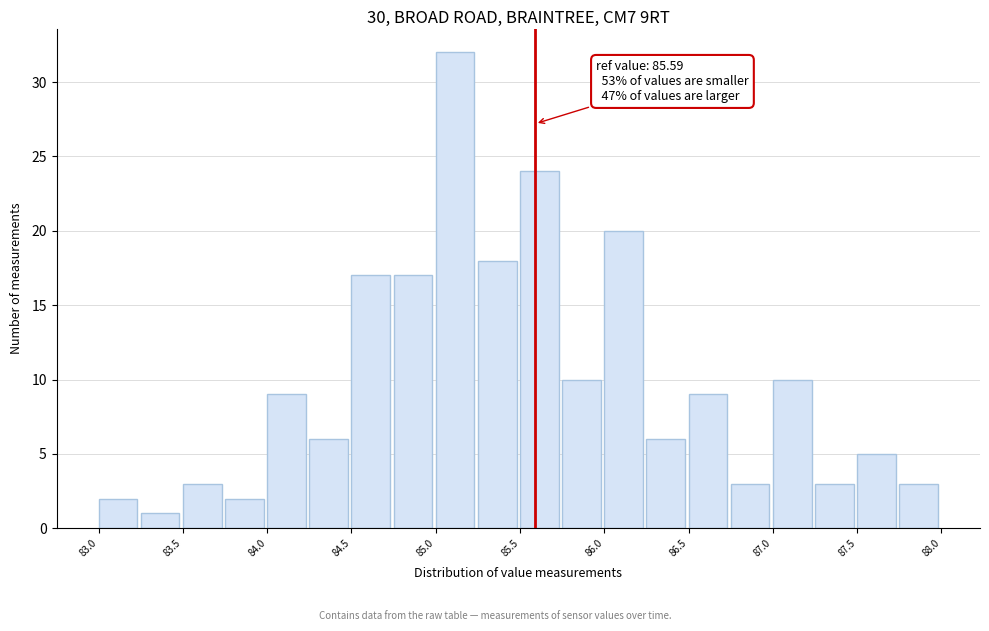

Which range on the x-axis has the tallest bar?

85.00 to 85.25